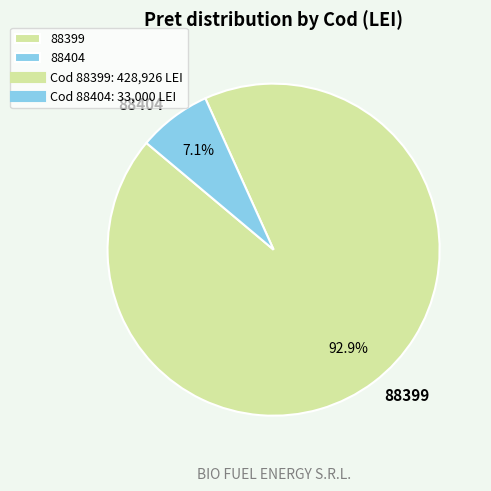

What is the largest slice in the pie chart?

88399